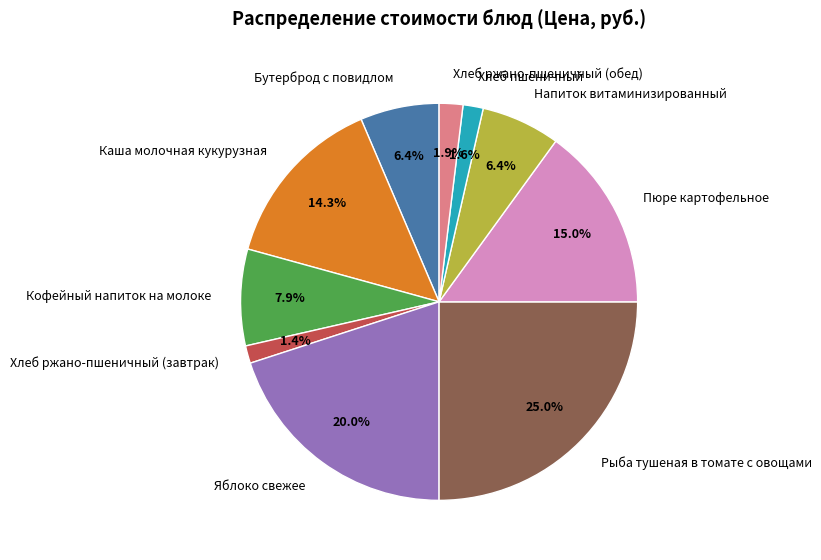

What is the ratio of the value at Каша молочная кукурузная to the value at Пюре картофельное?

1.0